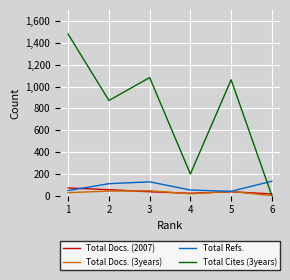

Rank the categories by Total Cites (3years) value from lowest to highest.

6, 4, 2, 5, 3, 1